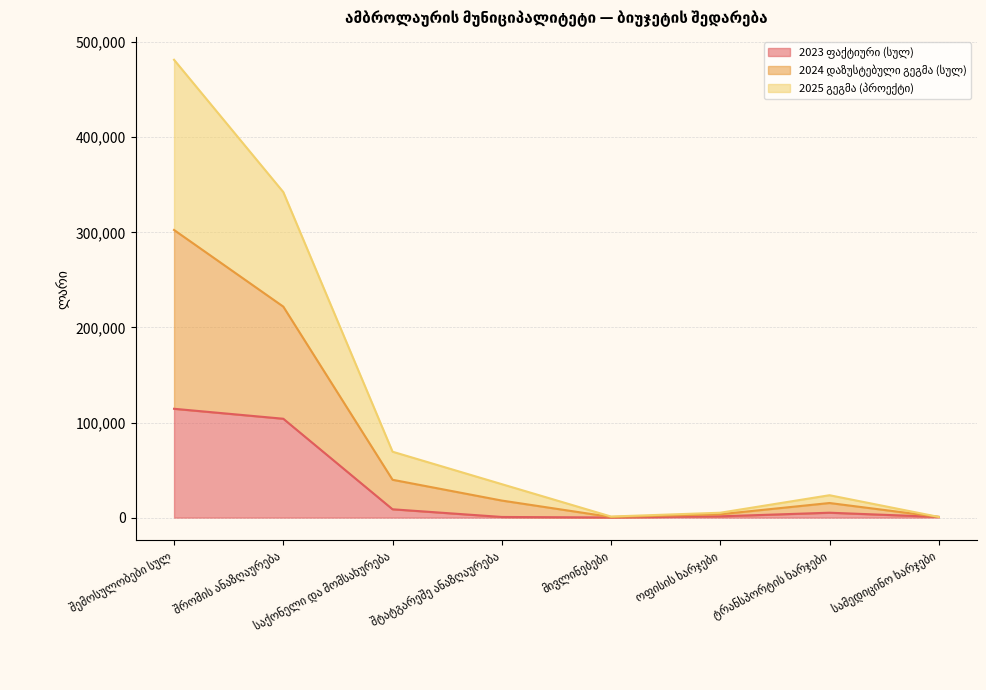

What is the total value across all series at საქონელი და მომსახურება?

117861.9